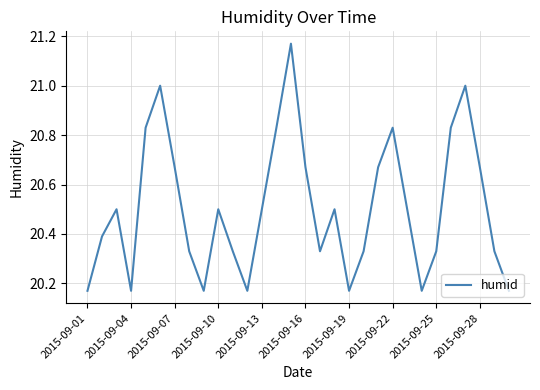

What is the difference between the maximum and minimum values?

1.0